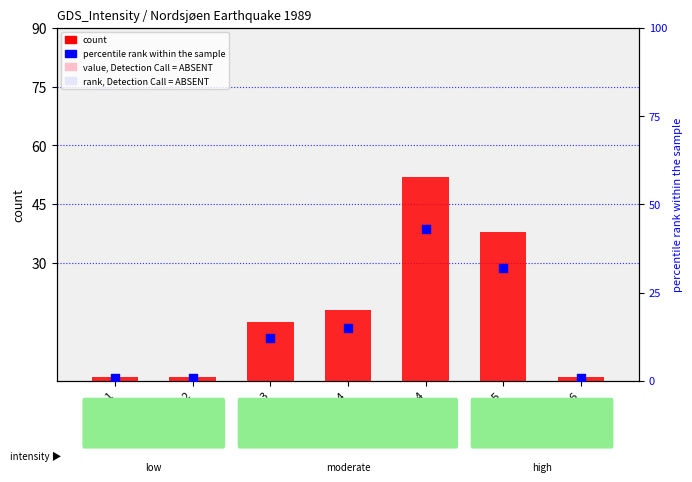

At which category is the sum across all series the highest?

4